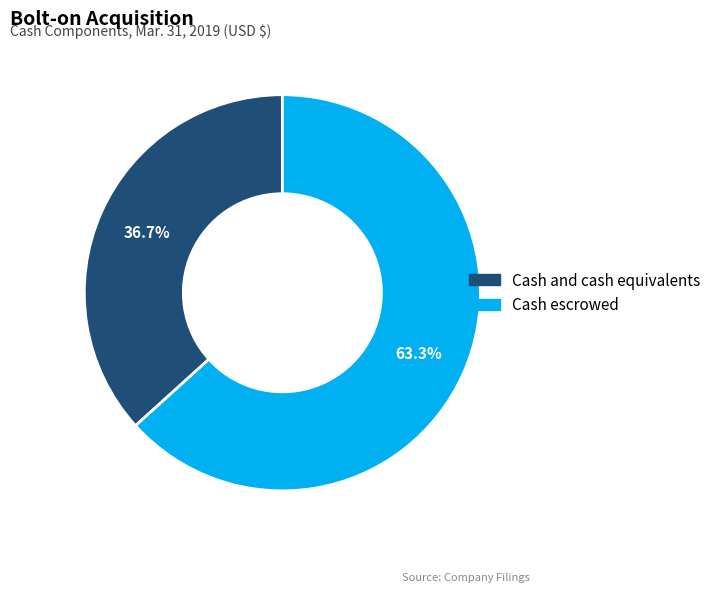

Which has a higher value, Cash and cash equivalents or Cash escrowed?

Cash escrowed